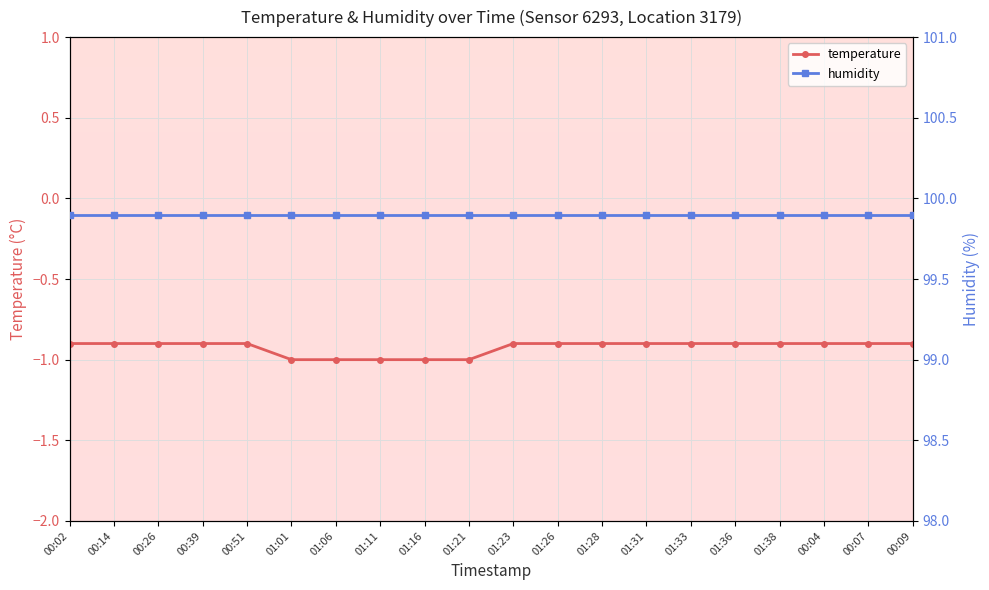

What is the greatest value displayed?

-0.9